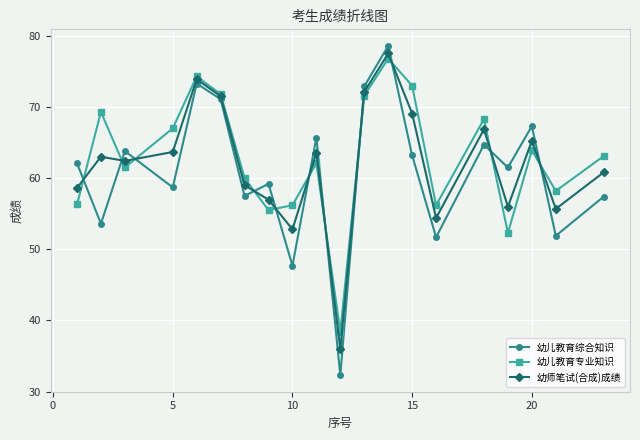

What are all the series names shown in the legend?

幼儿教育综合知识, 幼儿教育专业知识, 幼师笔试(合成)成绩